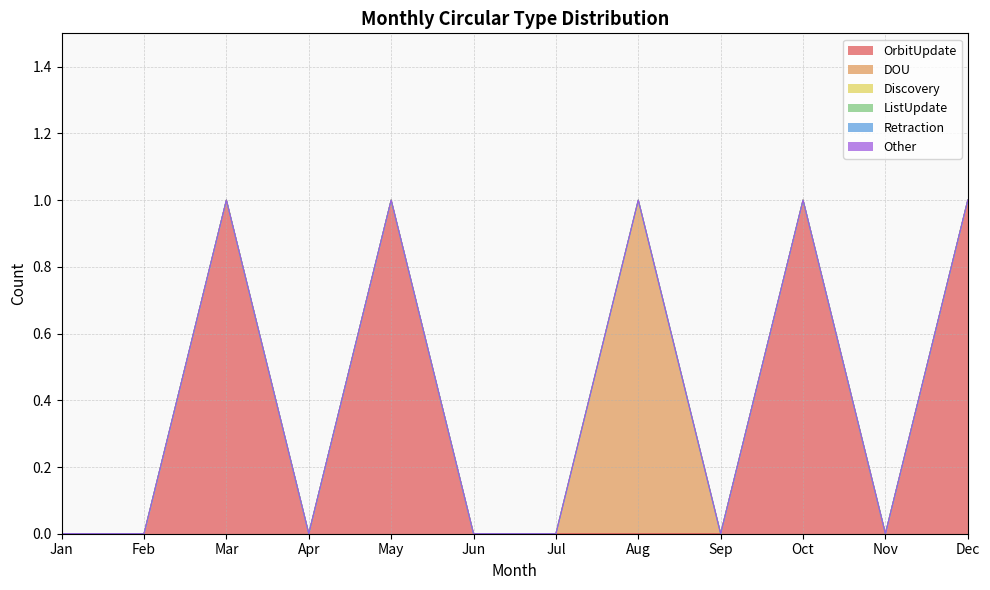

Reading left to right, list all the values displayed in this chart.

OrbitUpdate: Jan=0	Feb=0	Mar=1	Apr=0	May=1	Jun=0	Jul=0	Aug=0	Sep=0	Oct=1	Nov=0	Dec=1
DOU: Jan=0	Feb=0	Mar=0	Apr=0	May=0	Jun=0	Jul=0	Aug=1	Sep=0	Oct=0	Nov=0	Dec=0
Discovery: Jan=0	Feb=0	Mar=0	Apr=0	May=0	Jun=0	Jul=0	Aug=0	Sep=0	Oct=0	Nov=0	Dec=0
ListUpdate: Jan=0	Feb=0	Mar=0	Apr=0	May=0	Jun=0	Jul=0	Aug=0	Sep=0	Oct=0	Nov=0	Dec=0
Retraction: Jan=0	Feb=0	Mar=0	Apr=0	May=0	Jun=0	Jul=0	Aug=0	Sep=0	Oct=0	Nov=0	Dec=0
Other: Jan=0	Feb=0	Mar=0	Apr=0	May=0	Jun=0	Jul=0	Aug=0	Sep=0	Oct=0	Nov=0	Dec=0